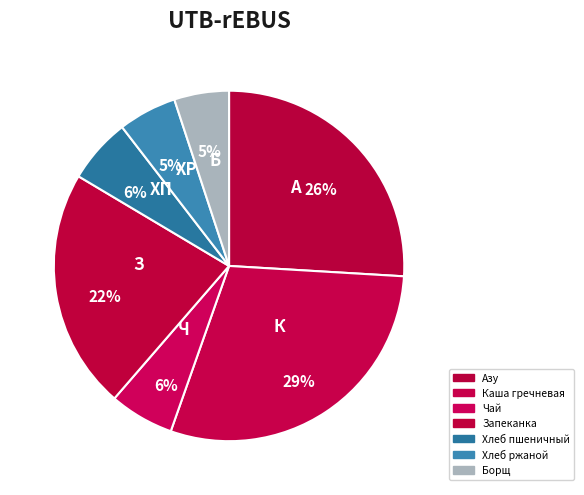

How many segments does this pie chart have?

7